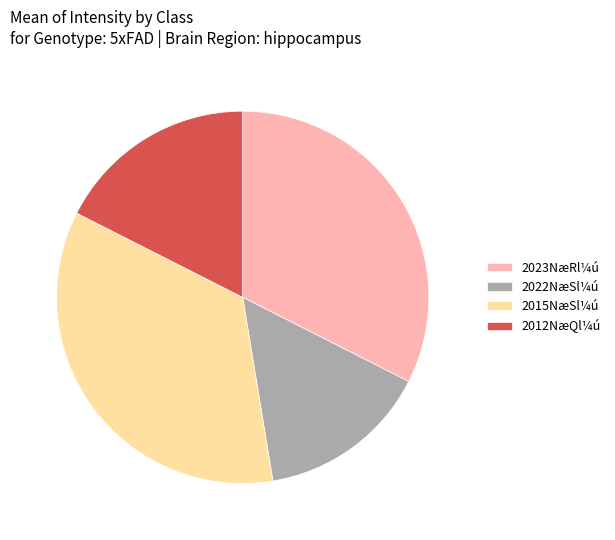

What is the smallest slice in the pie chart?

2022NæSl¼ú